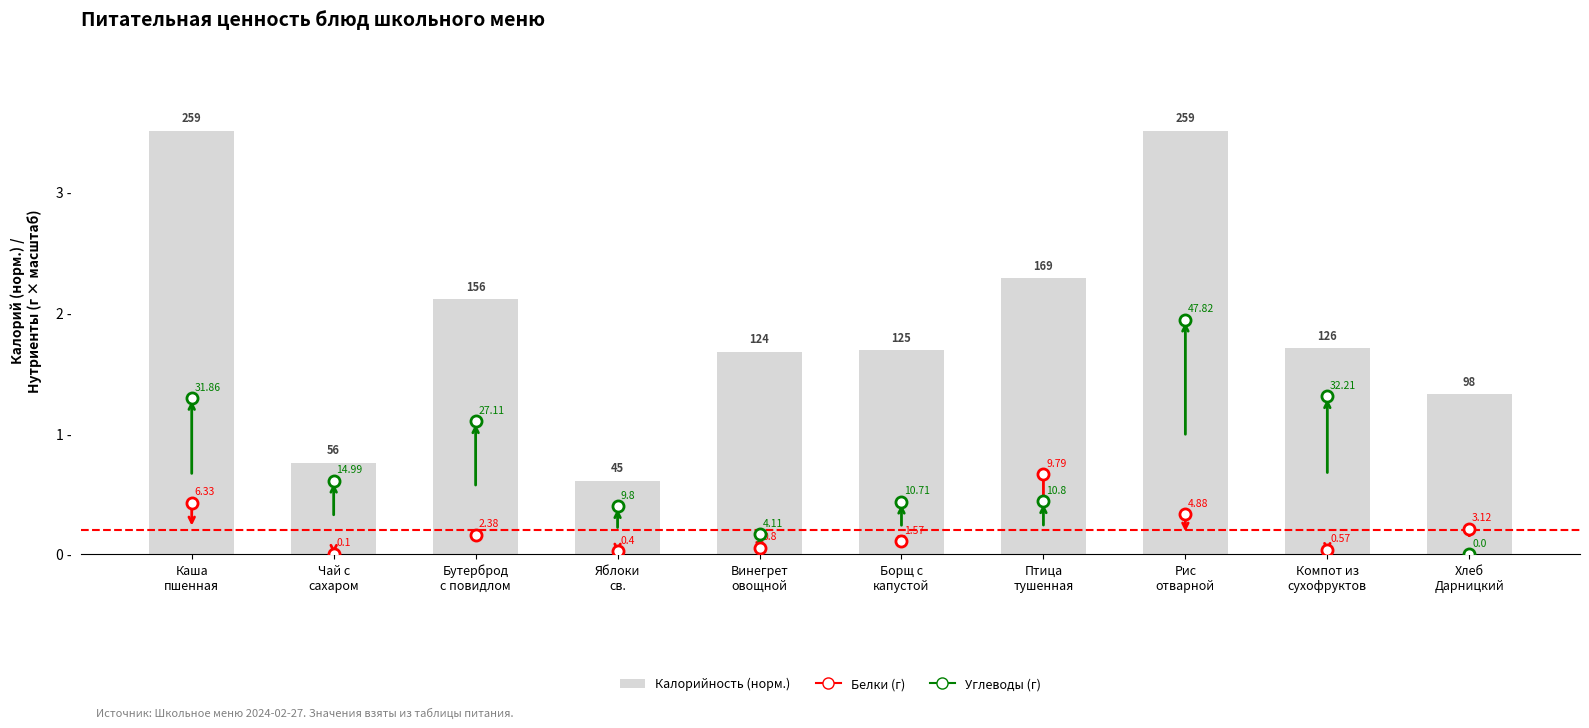

Between Винегрет
овощной and Хлеб
Дарницкий, which is larger?

Хлеб
Дарницкий